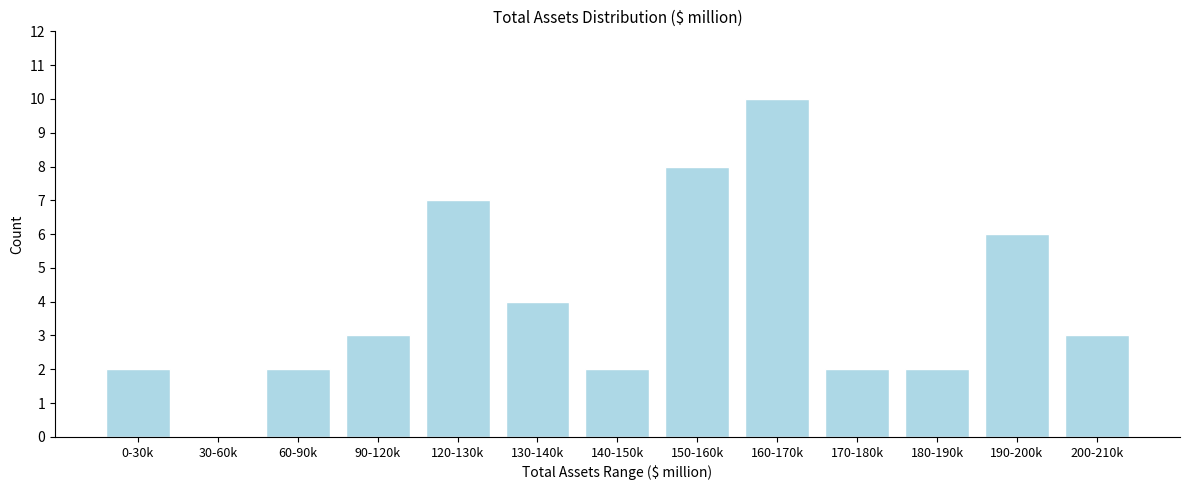

Reading left to right, transcribe all the data shown in this chart.

0-30k=2	30-60k=0	60-90k=2	90-120k=3	120-130k=7	130-140k=4	140-150k=2	150-160k=8	160-170k=10	170-180k=2	180-190k=2	190-200k=6	200-210k=3